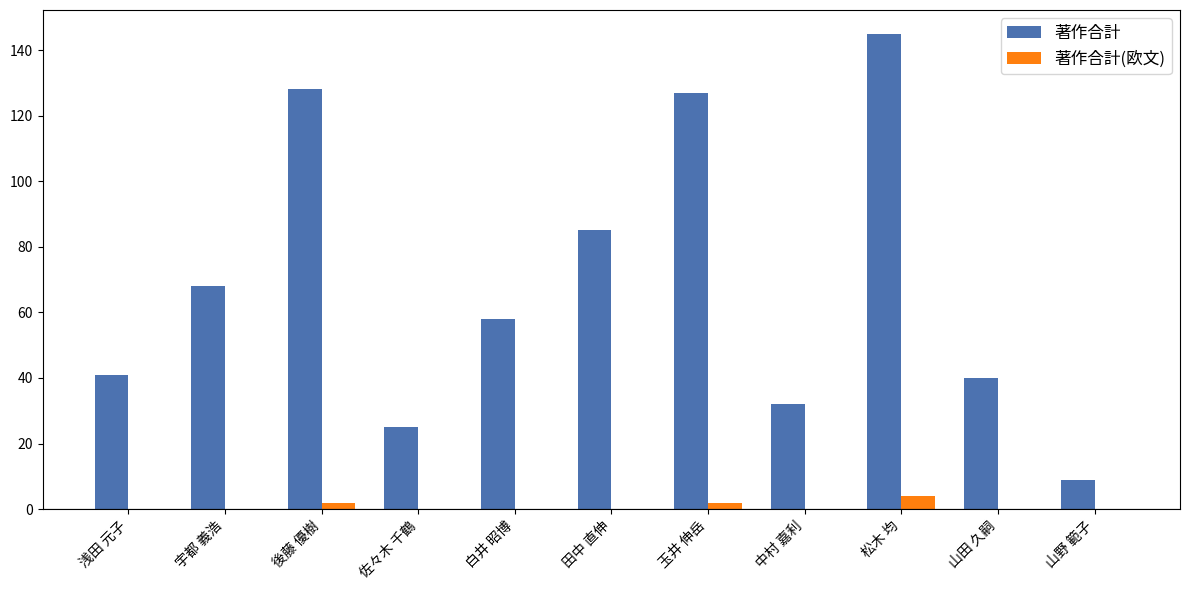

What is the total value across all series at 白井 昭博?

58